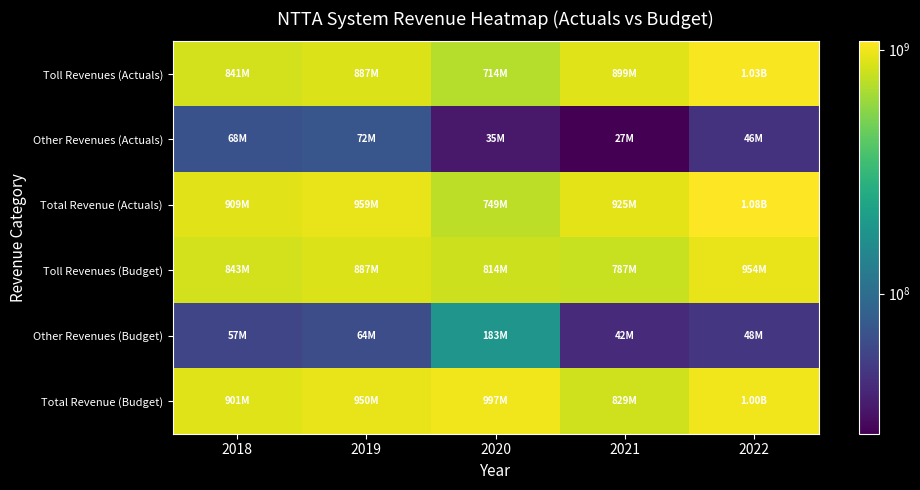

What is the total value across all series at 2020?

3490714108